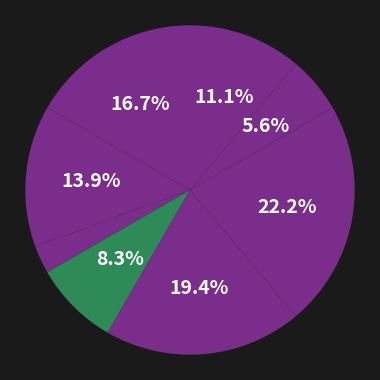

To the nearest percent, what is the average slice percentage?

12%